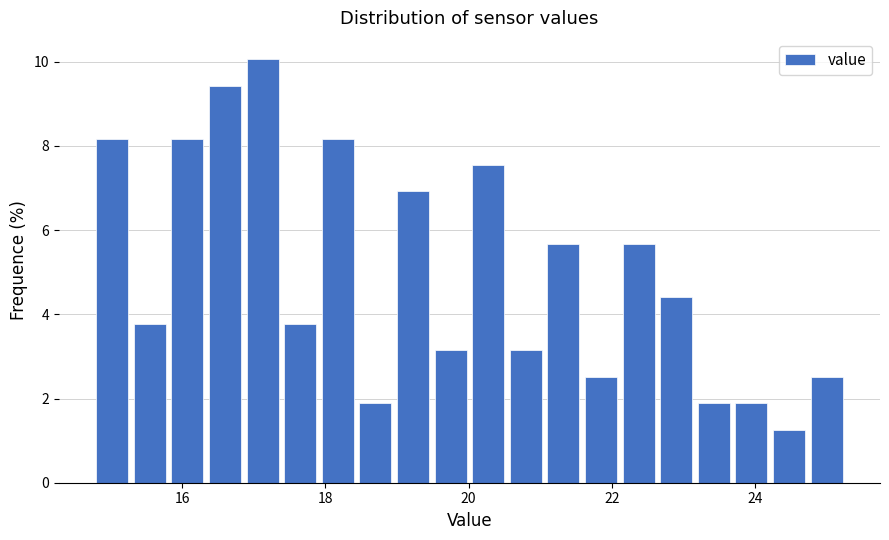

Around what value on the x-axis is the tallest bar? Give the approximate position of its centre, as read against the axis.

17.2